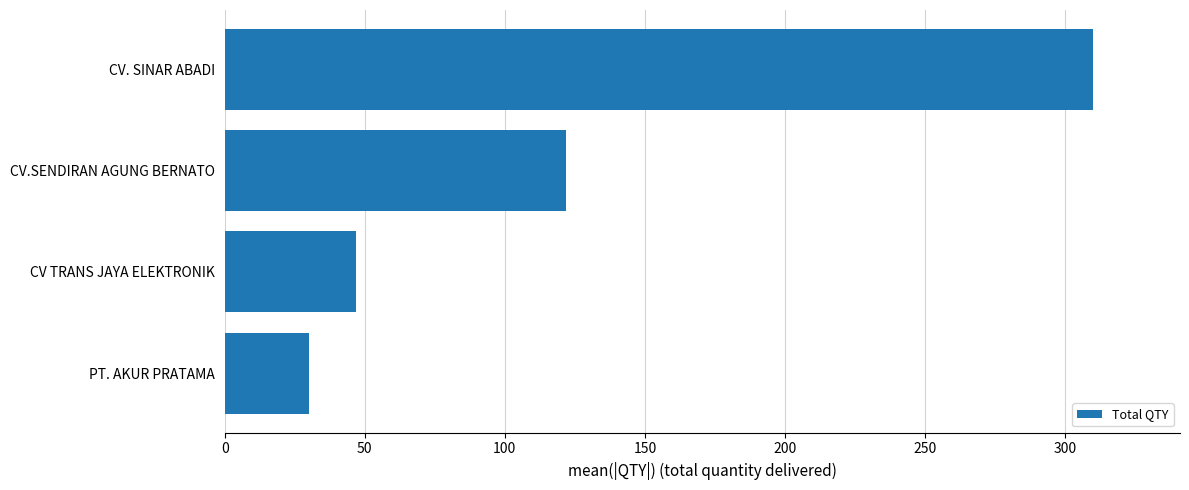

True or false: the data shows 174 at CV.SENDIRAN AGUNG BERNATO.

False